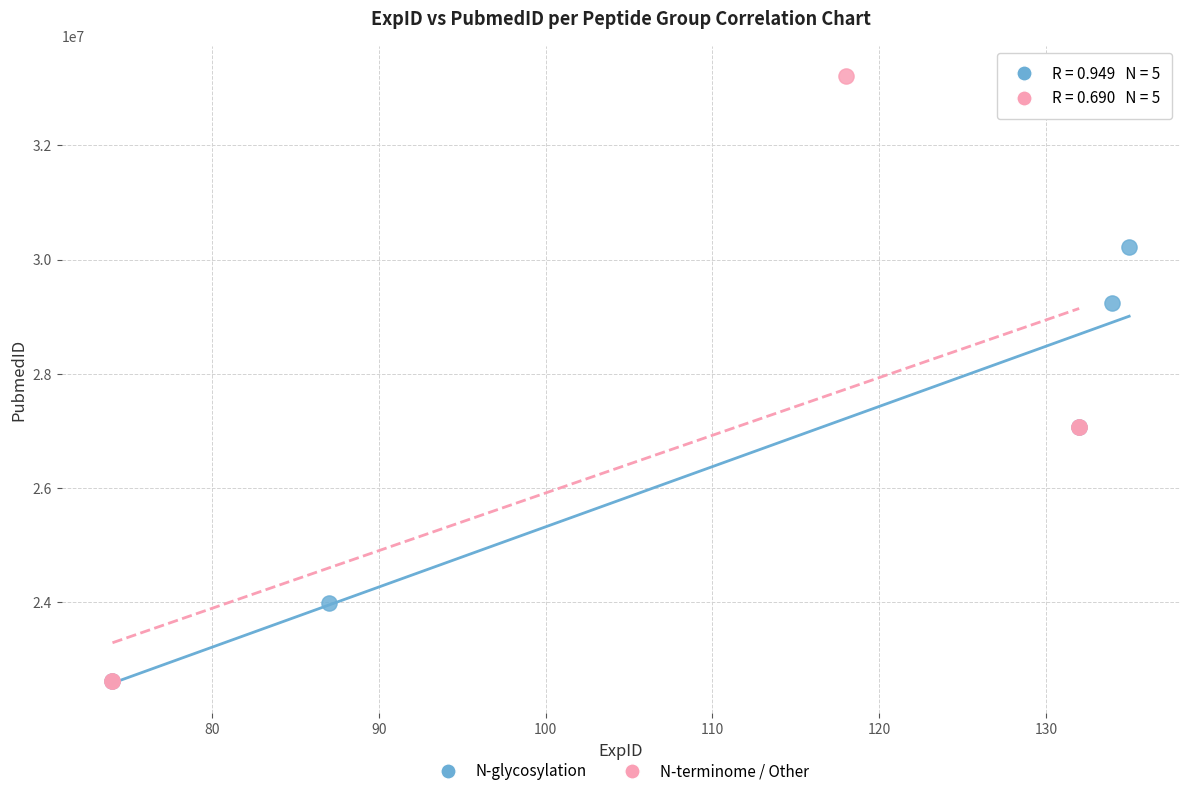

Which series has the widest spread of Y values?

N-terminome / Other